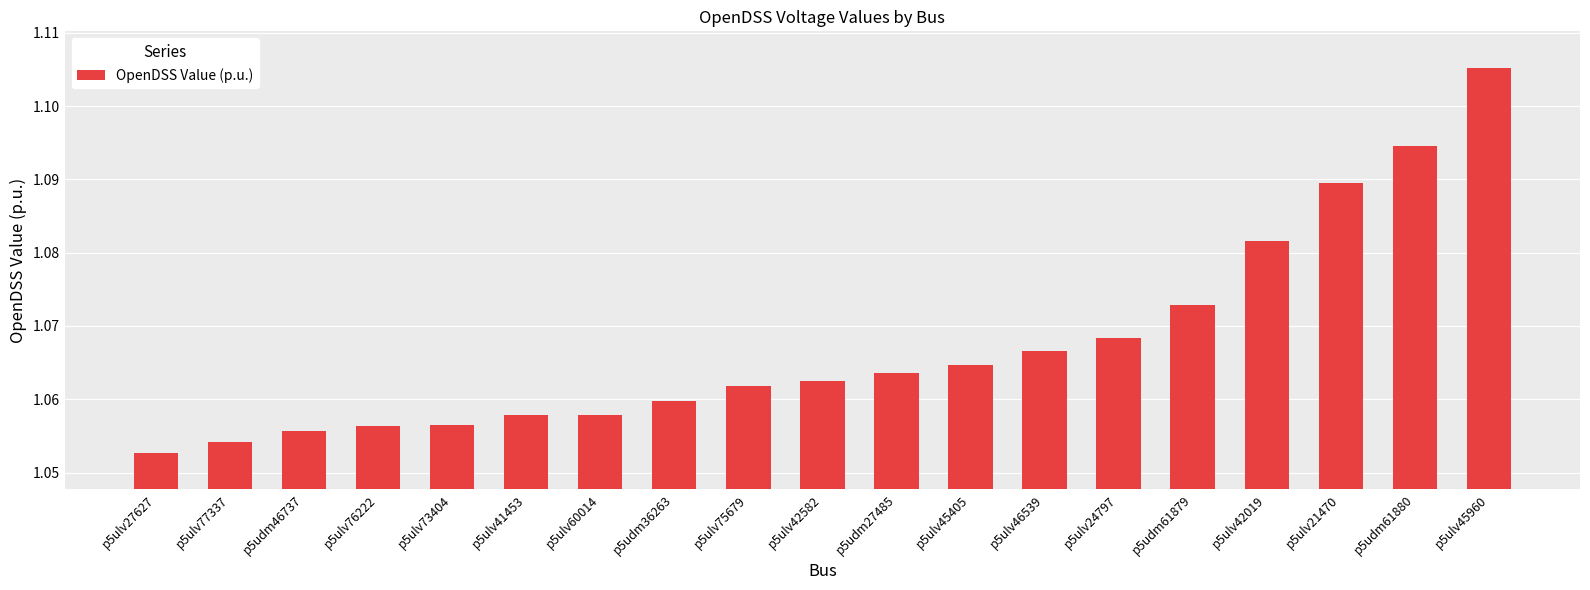

Which has a higher value, p5ulv45960 or p5udm61880?

p5ulv45960